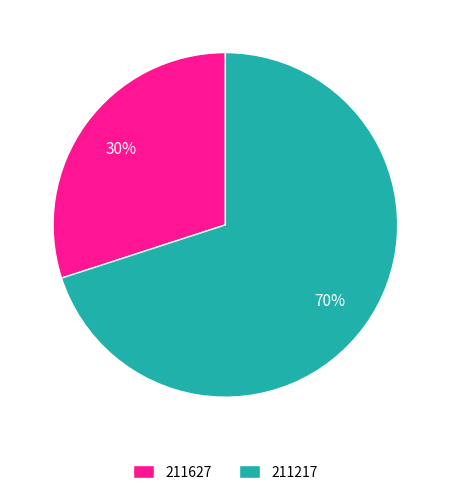

To the nearest percent, what portion does 211627 represent?

30%